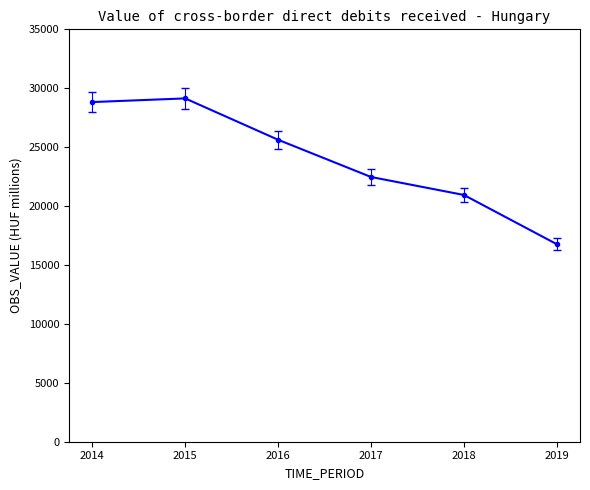

Rank the categories by value from highest to lowest.

2015, 2014, 2016, 2017, 2018, 2019